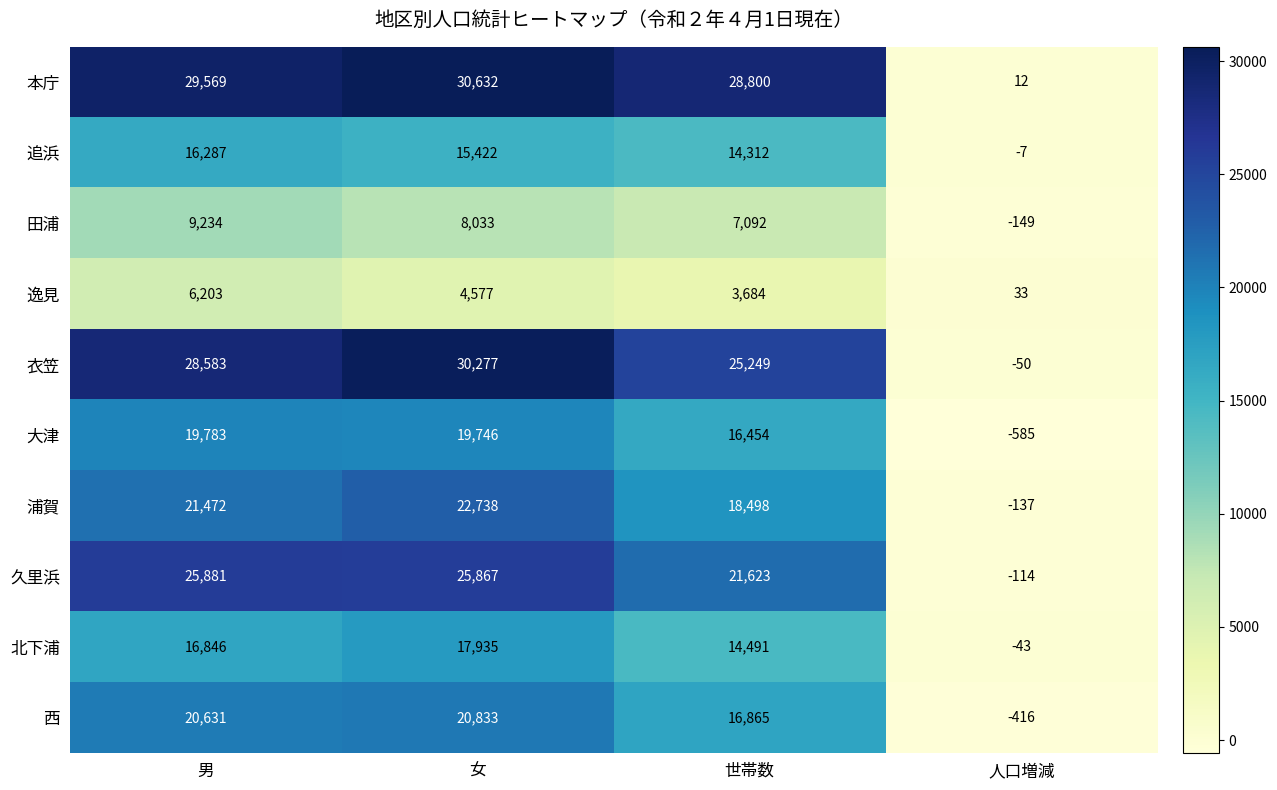

What is the spread (max minus min) of values at 女?

26055